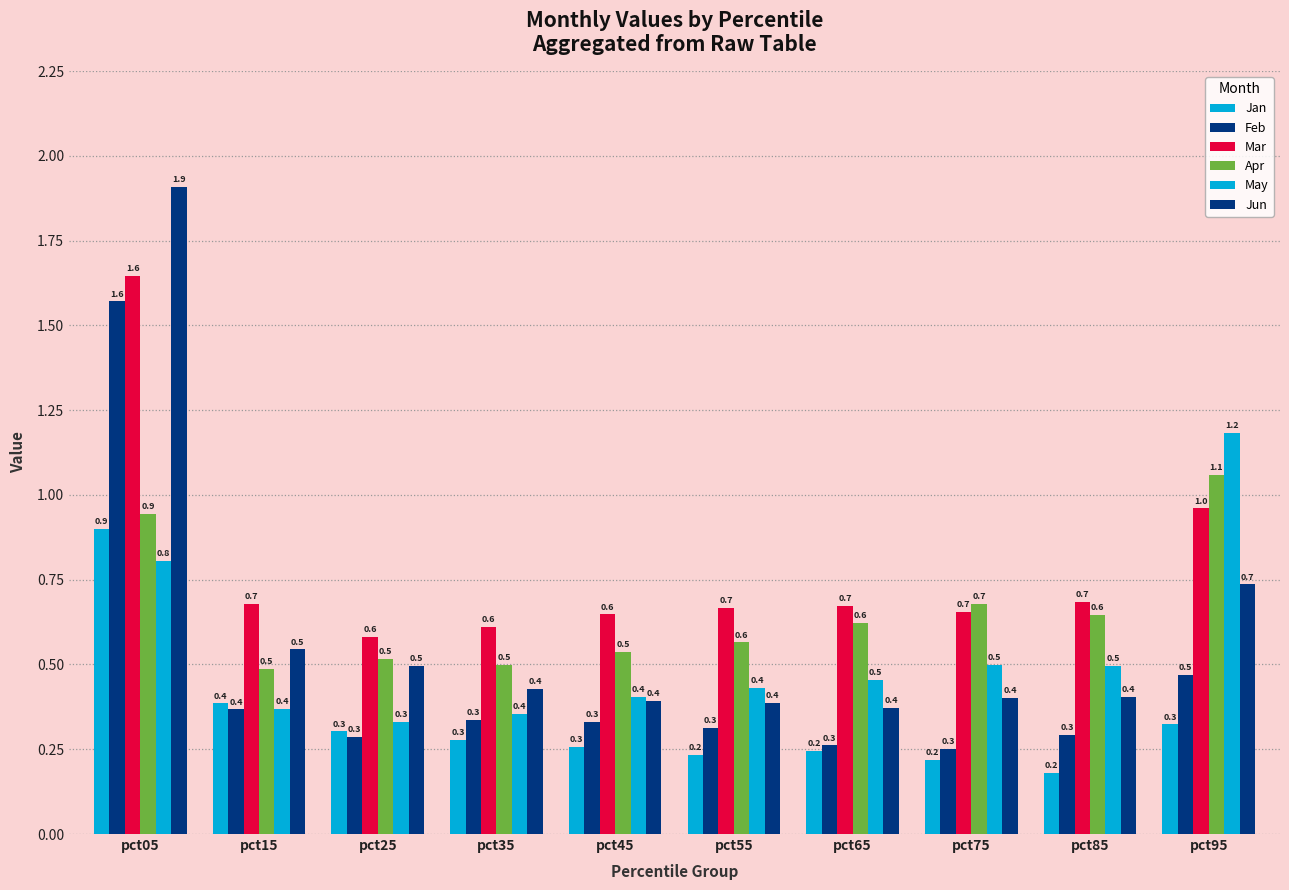

Are the bars horizontal?

No